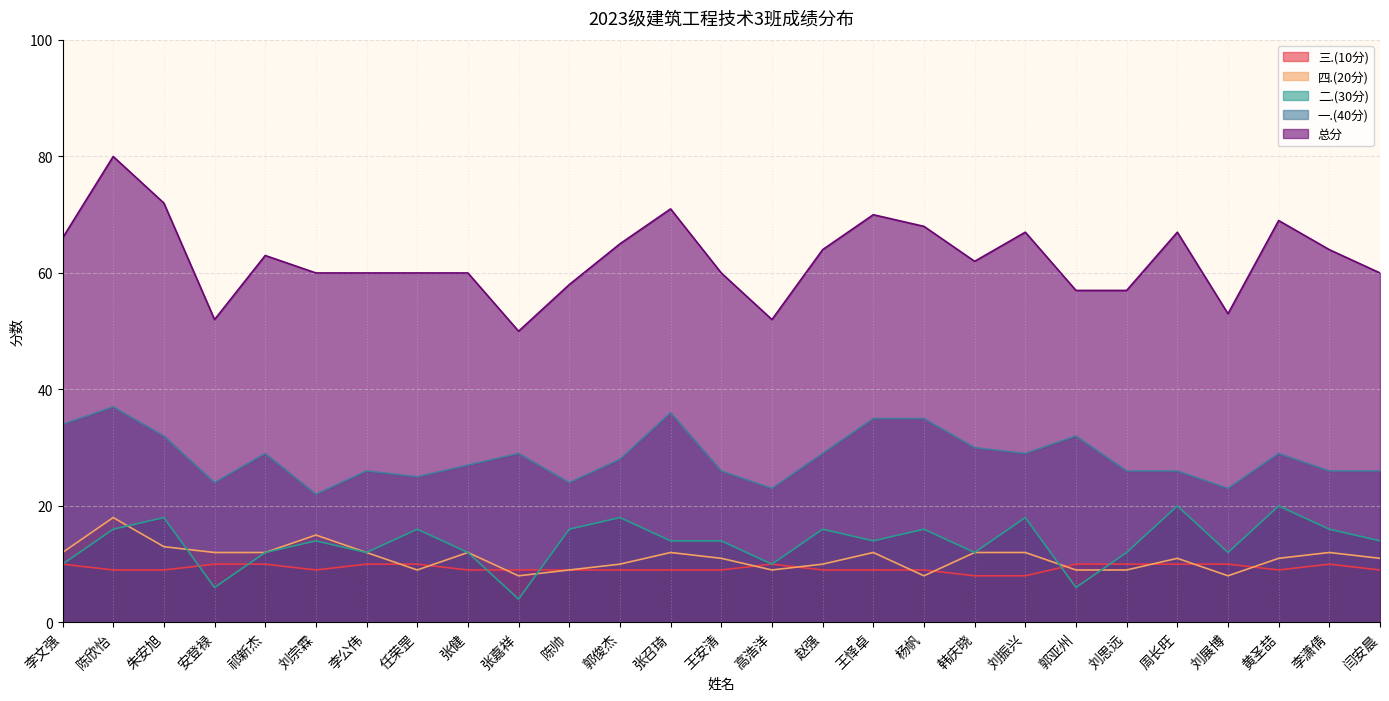

What value does the 总分 series have at 黄圣喆?

69